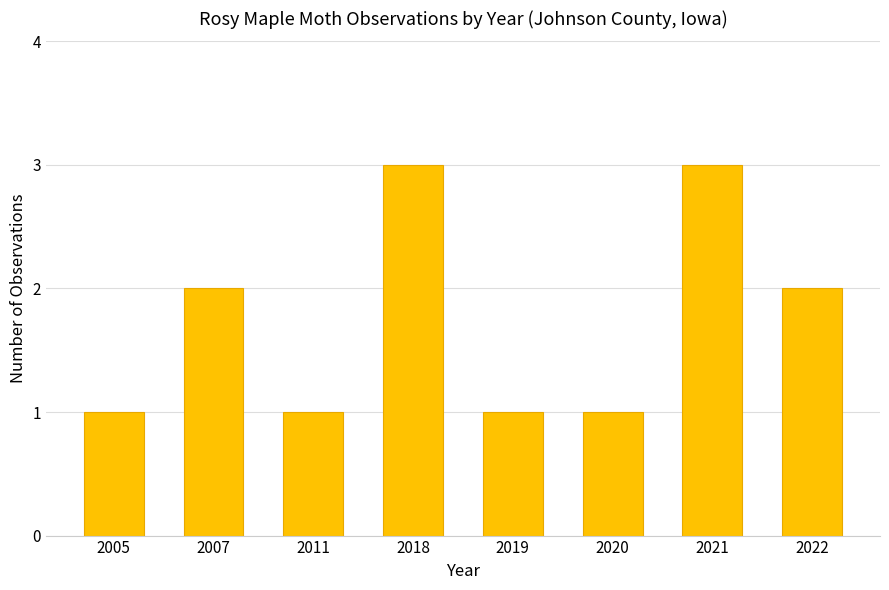

Is it true that the value at 2005 is 1?

True